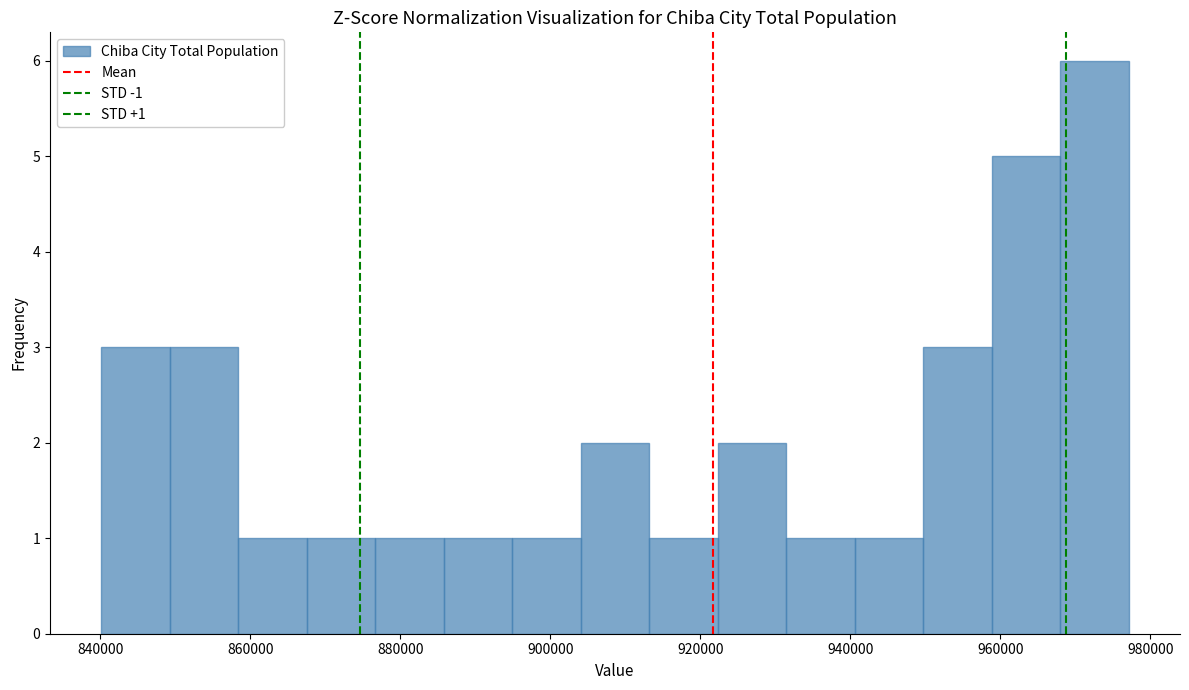

Which range on the x-axis has the tallest bar?

968000 to 978000